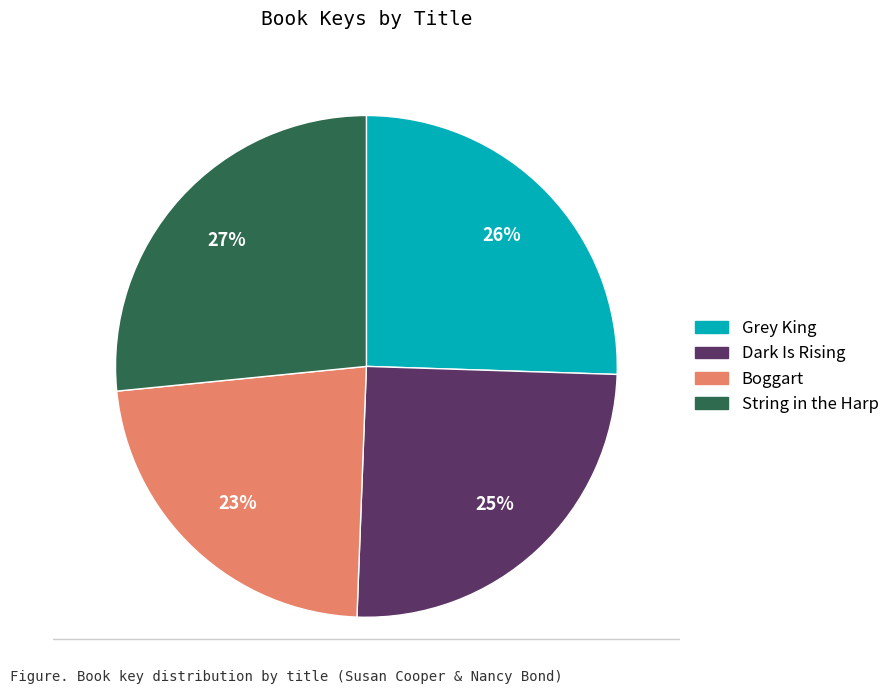

Which slice is the smallest?

Boggart